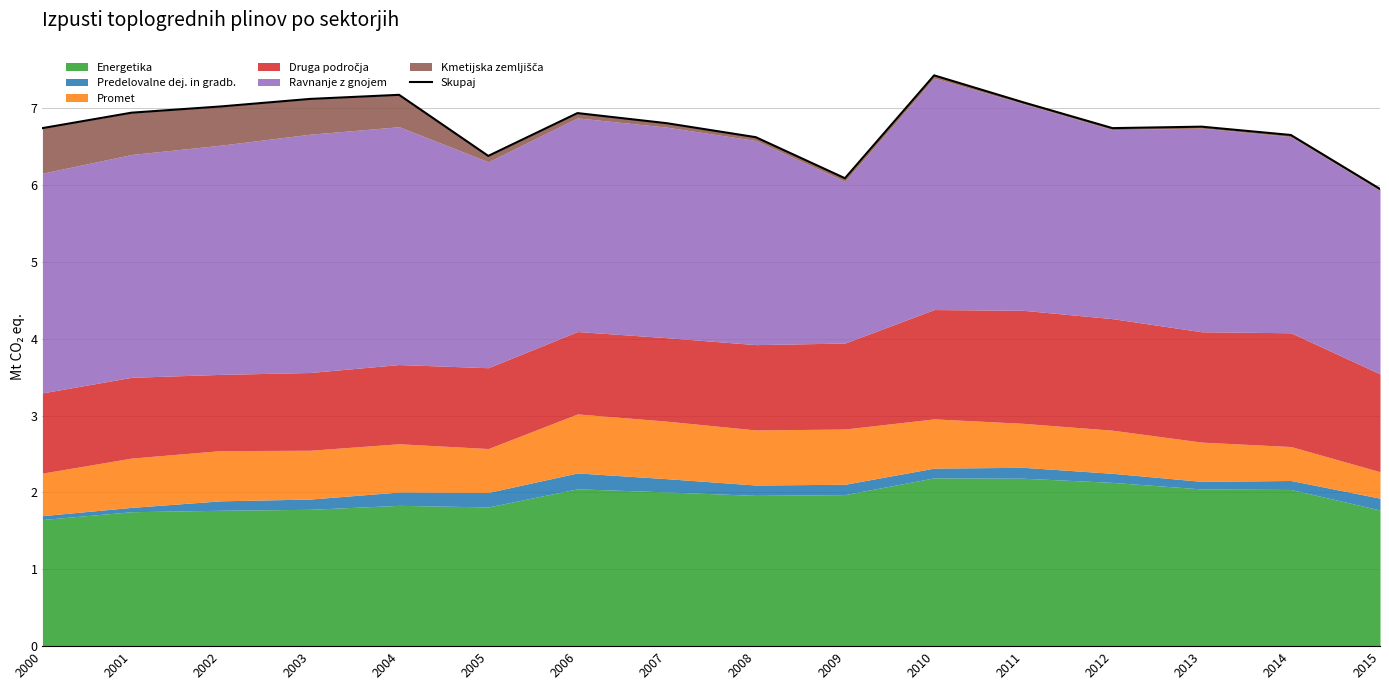

Where is the first local minimum?

2005